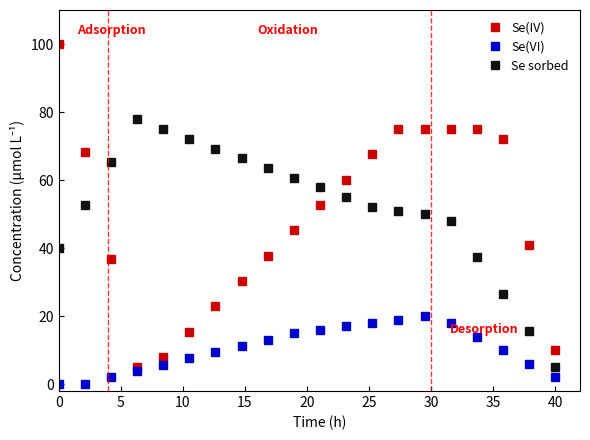

What is the greatest value displayed?

100.0